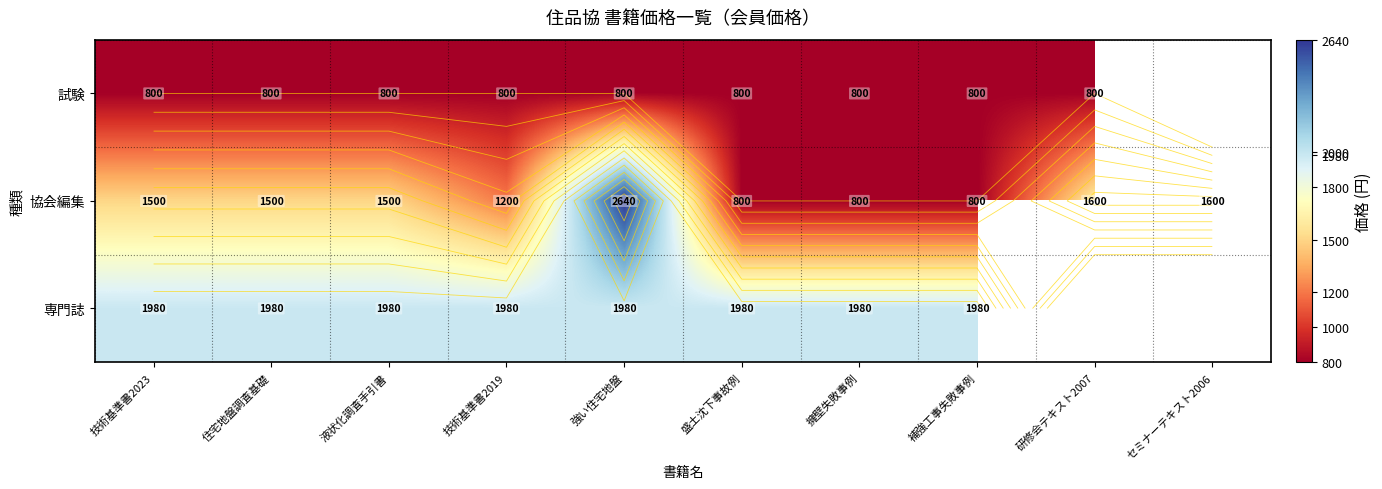

What is the smallest value displayed?

800.0